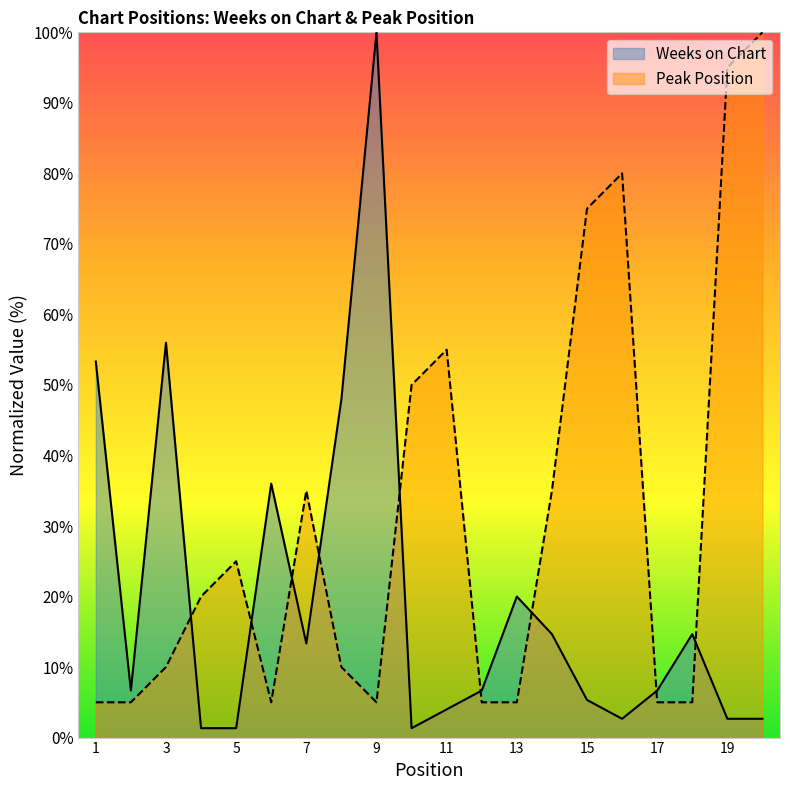

At which category is the sum across all series the highest?

9